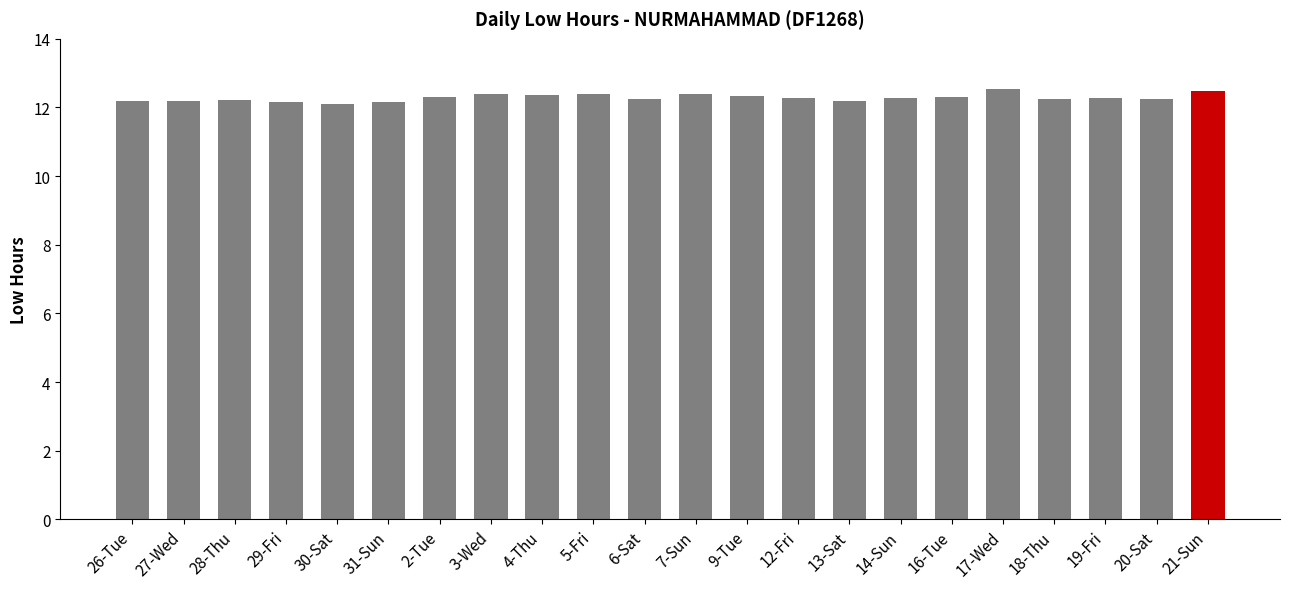

How many categories are shown in the chart?

22